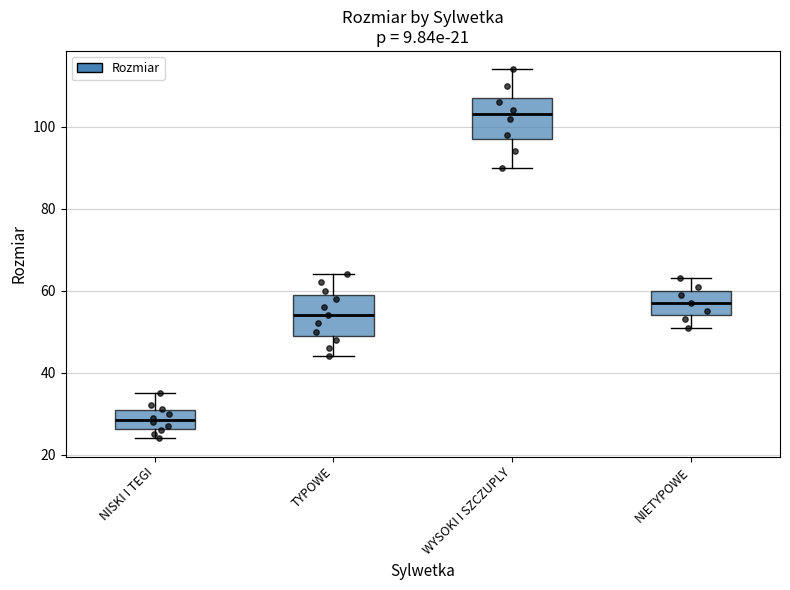

Which box's median line is the highest?

WYSOKI I SZCZUPLY